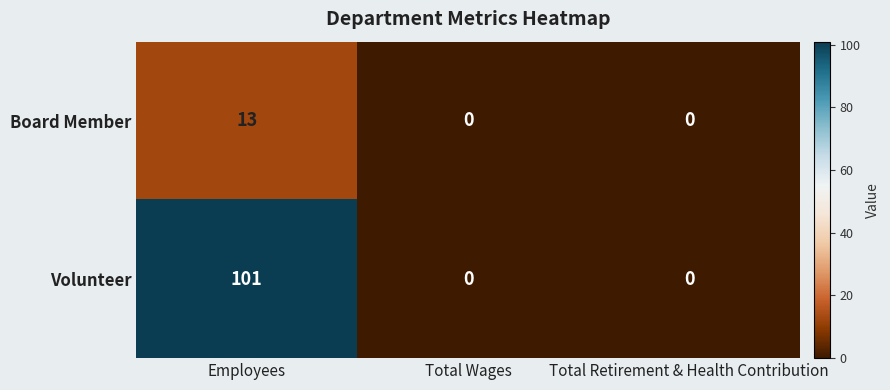

Reading left to right, extract all data points from this chart.

Board Member: 13	0	0
Volunteer: 101	0	0